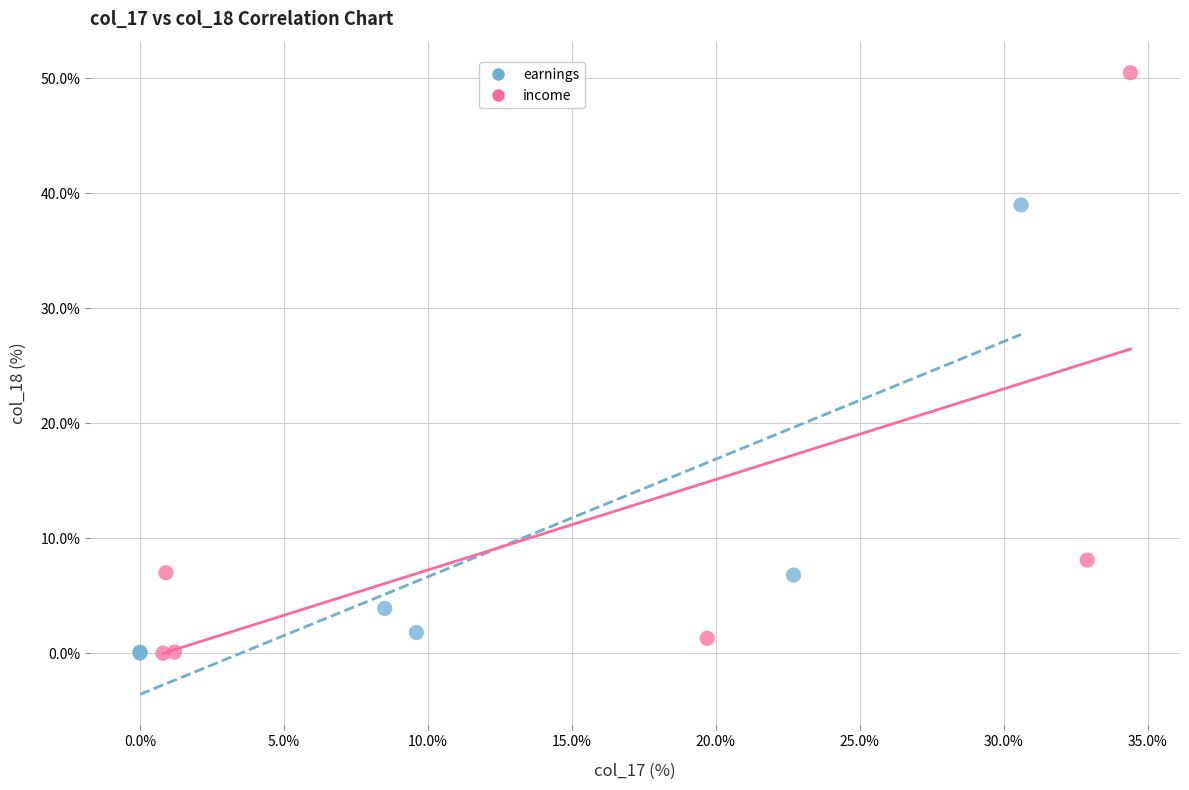

Which series reaches the maximum Y coordinate?

income